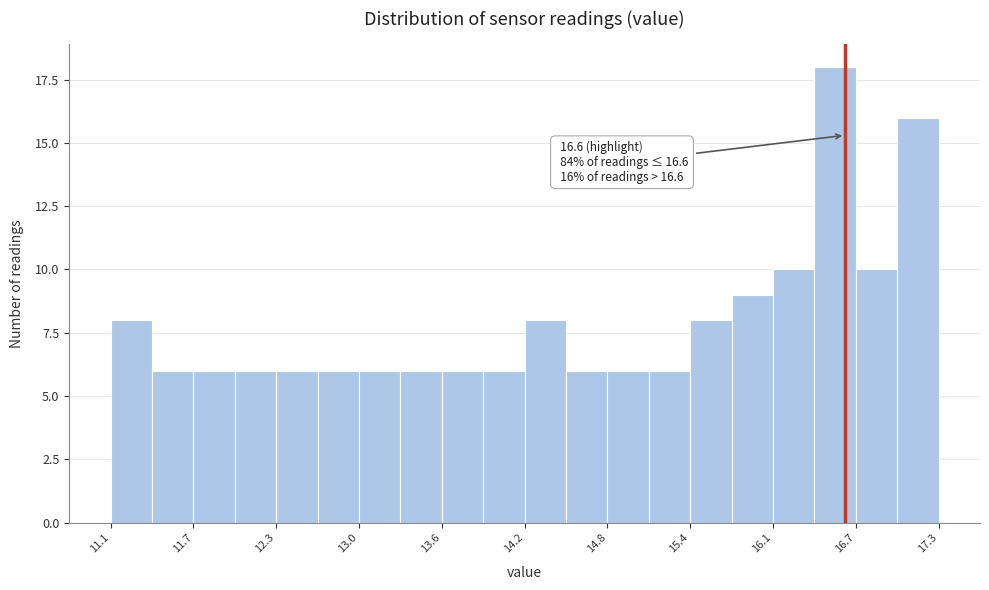

Around what value on the x-axis is the tallest bar? Give the approximate position of its centre, as read against the axis.

16.5